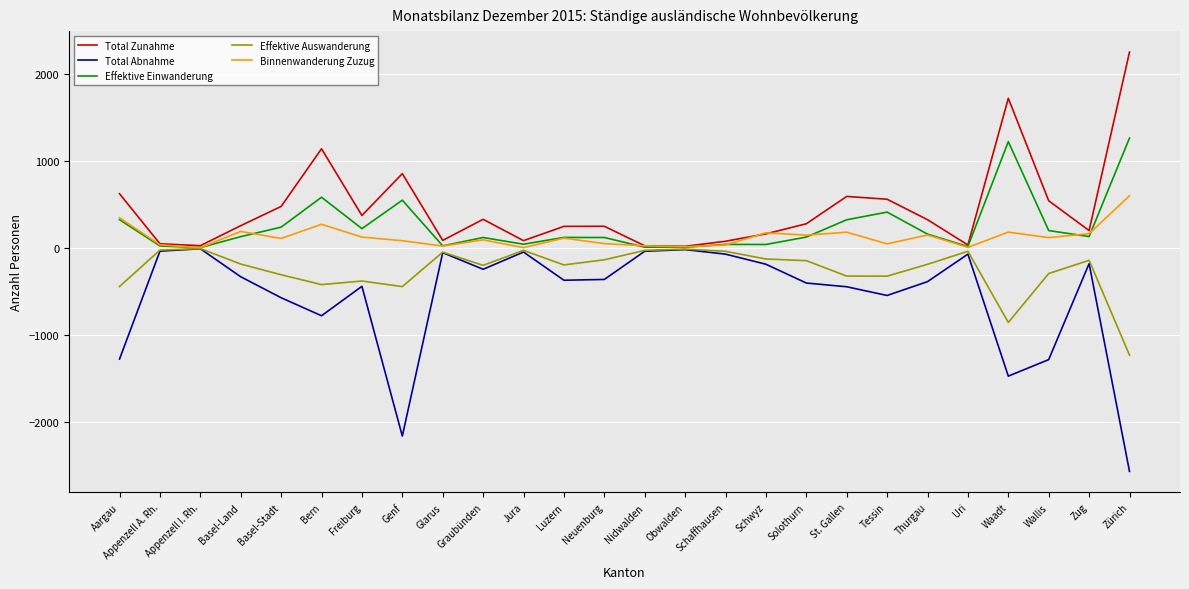

The Effektive Auswanderung series shows -140 at Zug. True or false?

True